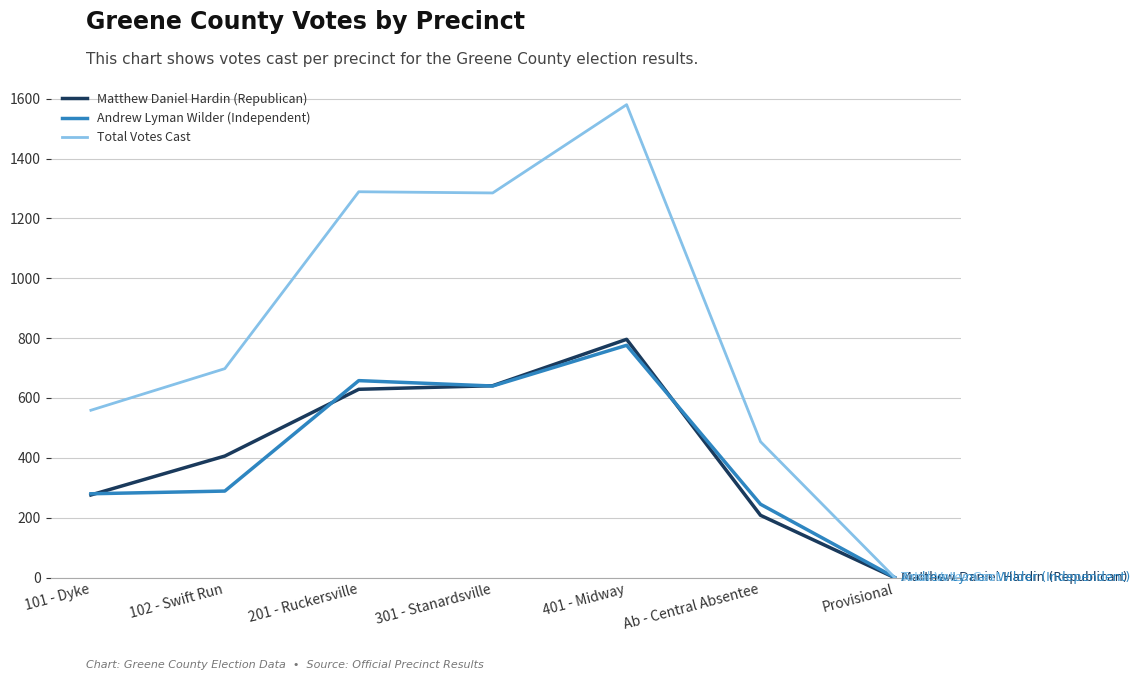

At how many categories does at least one series exceed 905?

3